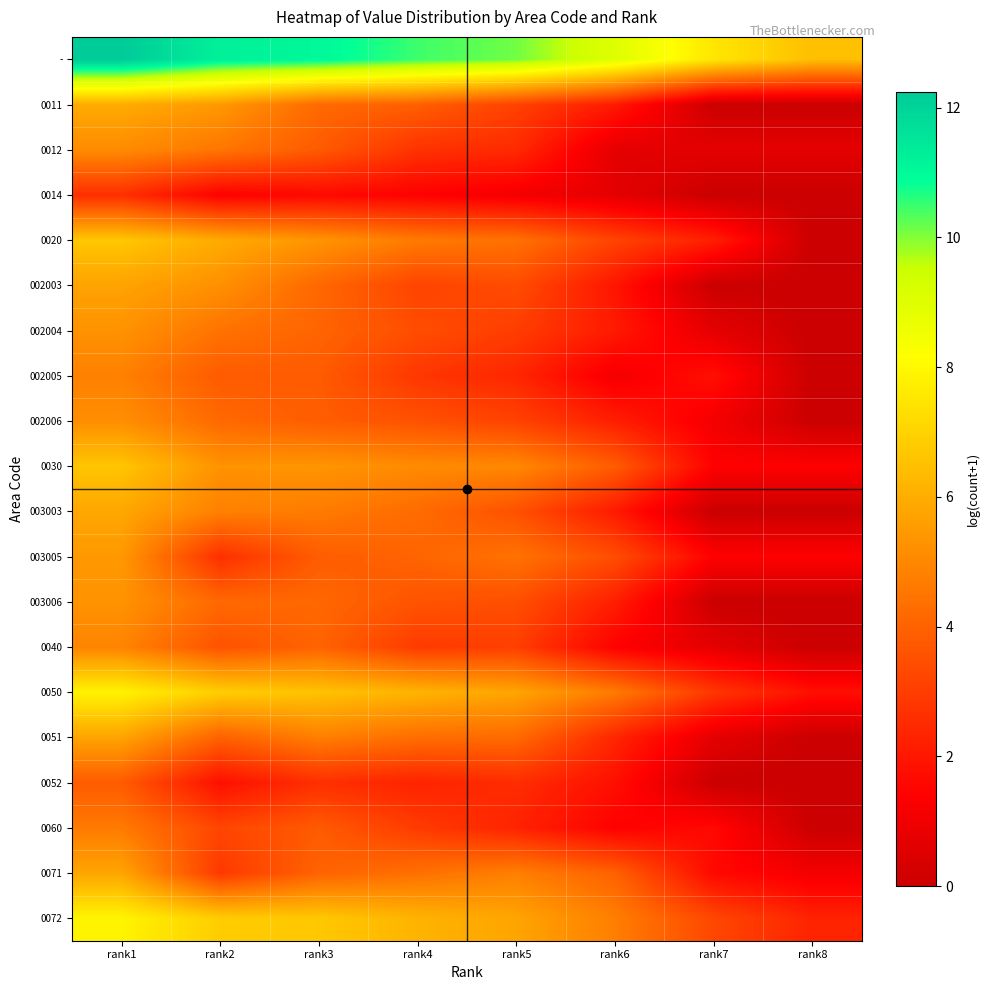

At how many categories does at least one series exceed 11?

3